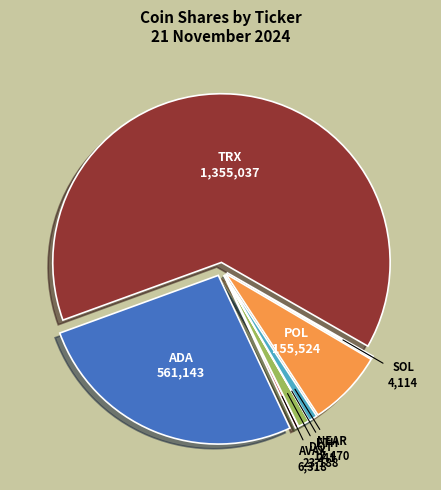

Approximately how many times larger is the value at TRX compared to NEAR?

77.6